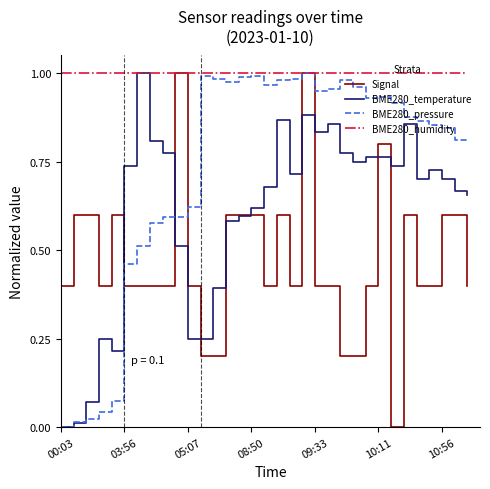

List the series in order of their overall mean, highest first.

BME280_humidity, BME280_pressure, BME280_temperature, Signal